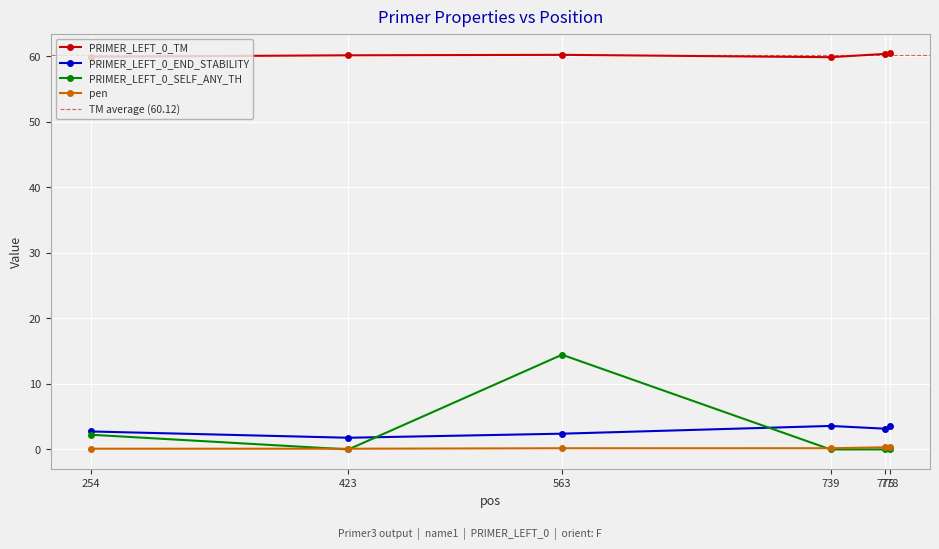

Which series has the widest spread of values?

PRIMER_LEFT_0_SELF_ANY_TH